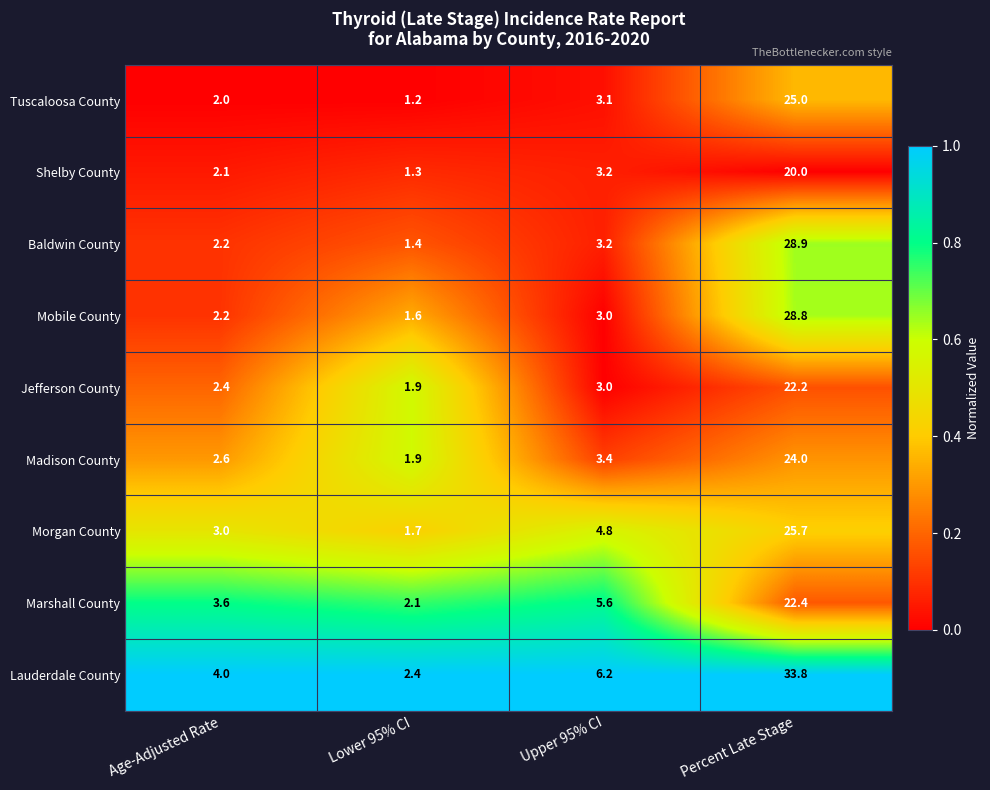

What is the maximum value shown in the chart?

33.8